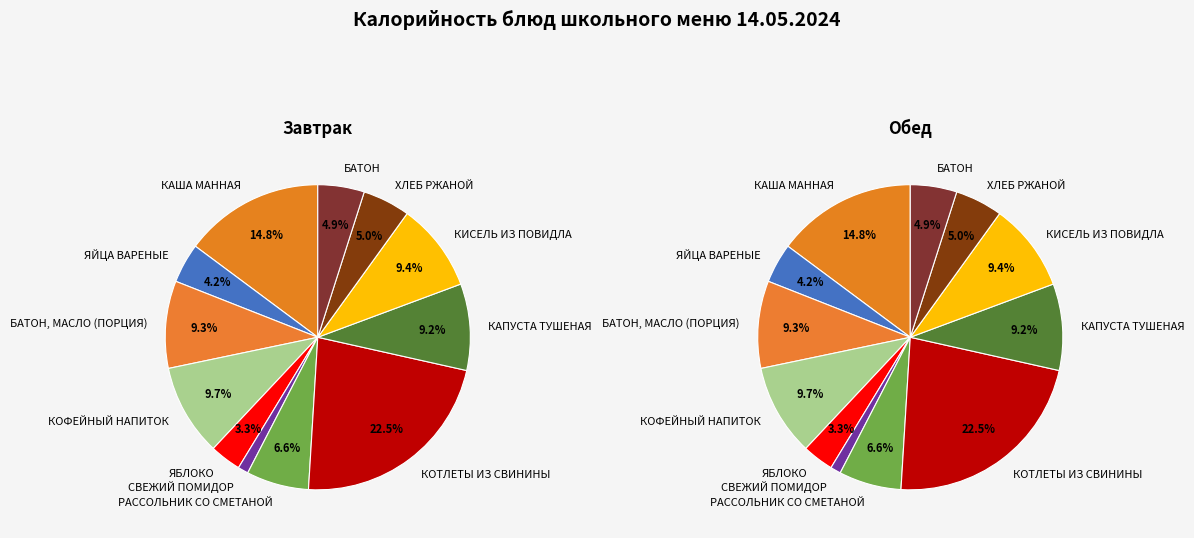

How many segments does this pie chart have?

12